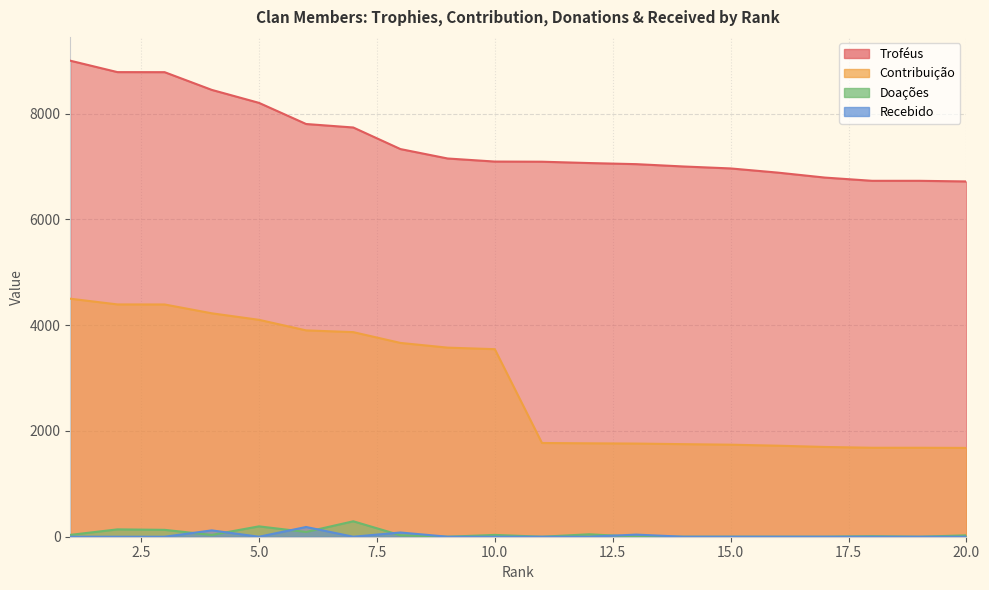

True or false: Contribuição has more than 1 interior local peaks.

False